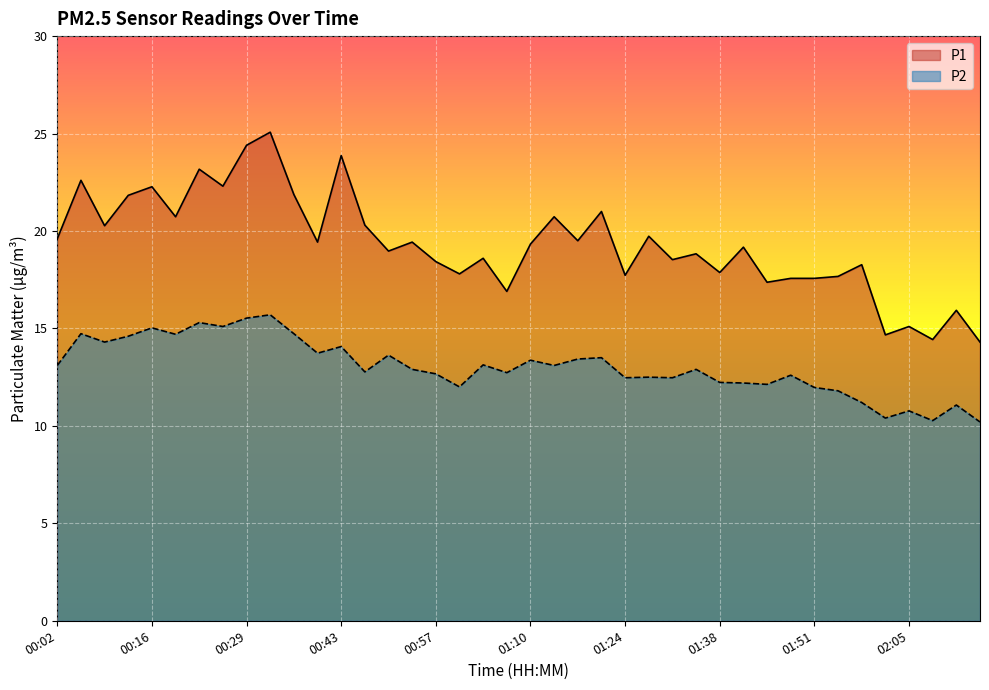

At 01:34, list the series in order from smallest to largest.

P2, P1